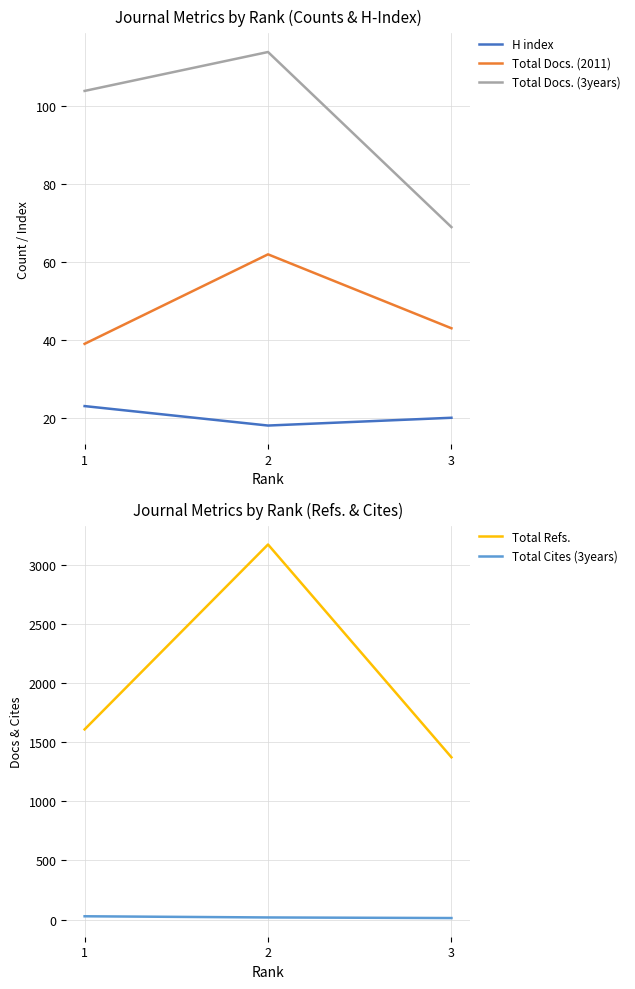

What are all the series names shown in the legend?

H index, Total Docs. (2011), Total Docs. (3years), Total Refs., Total Cites (3years)